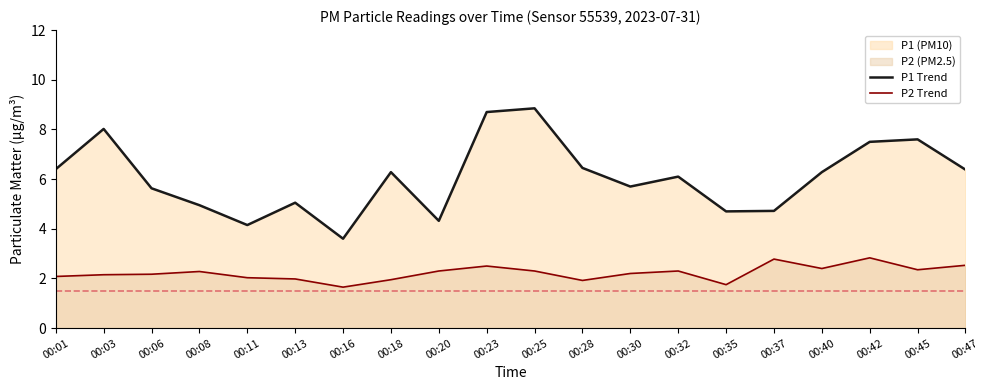

What is the difference between the highest and lowest values at 00:25?

6.5